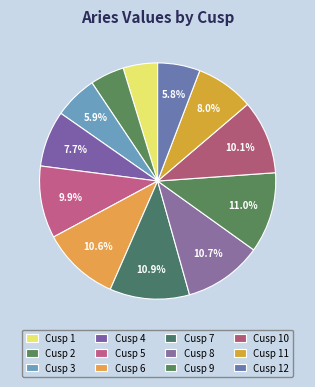

Count the number of slices in the pie.

12